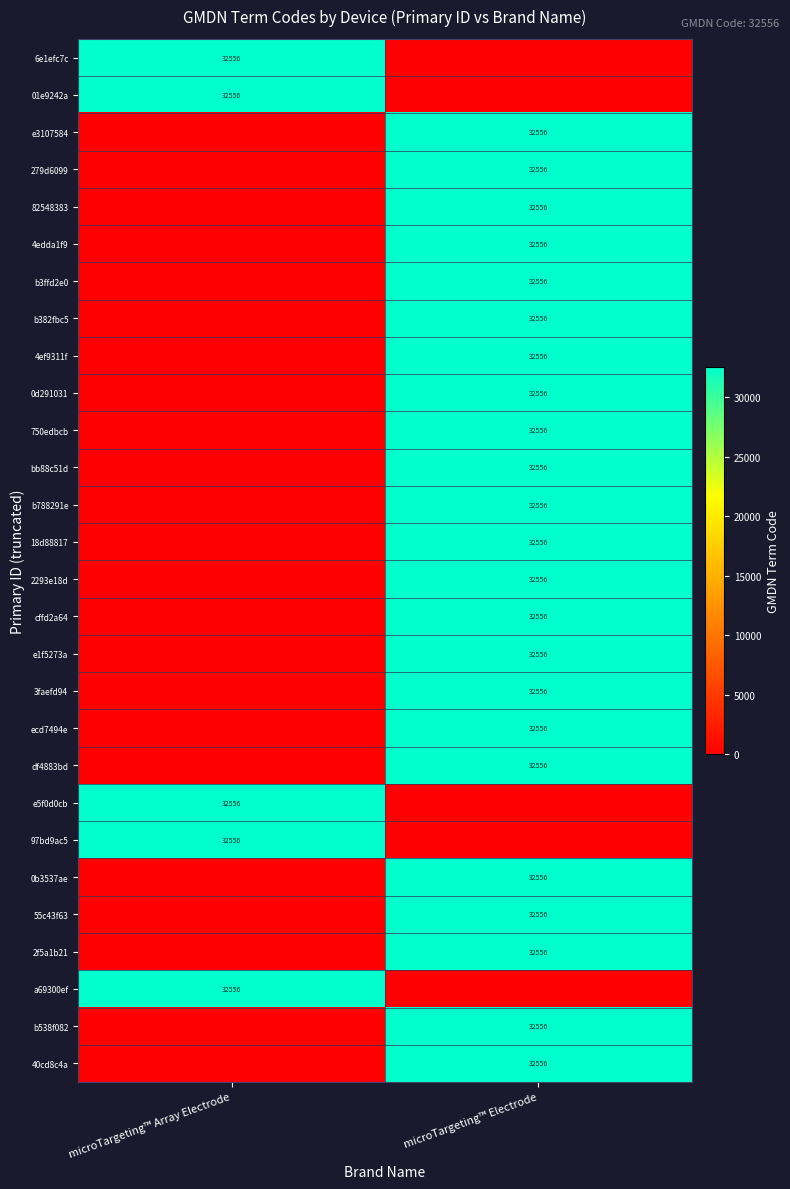

True or false: b3ffd2e0 has a value of 55711 at microTargeting™ Electrode.

False